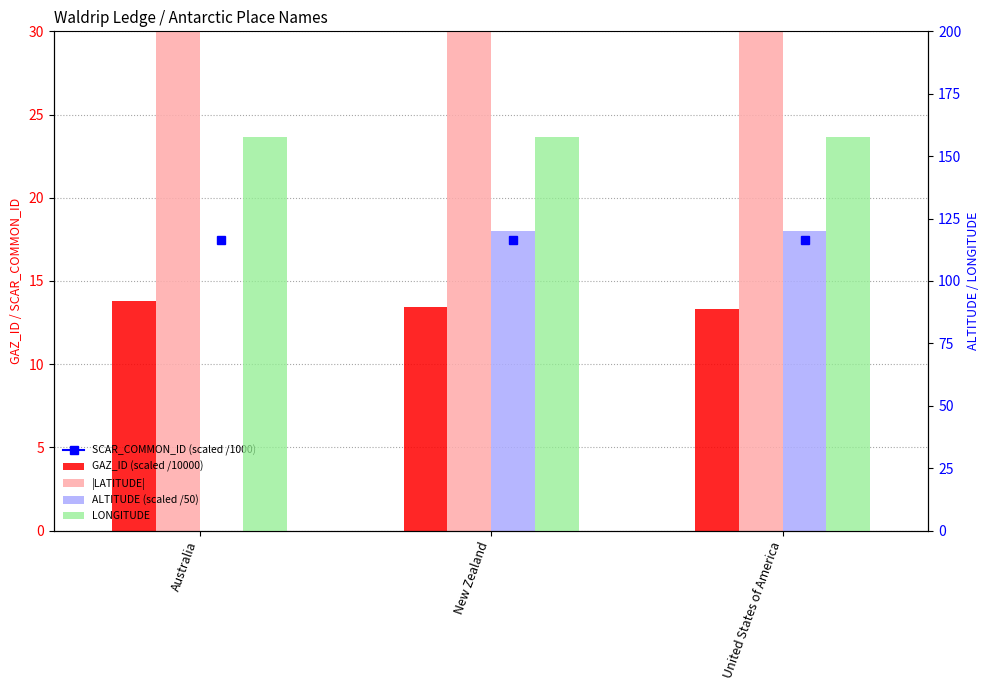

How many data points does each series have?

3